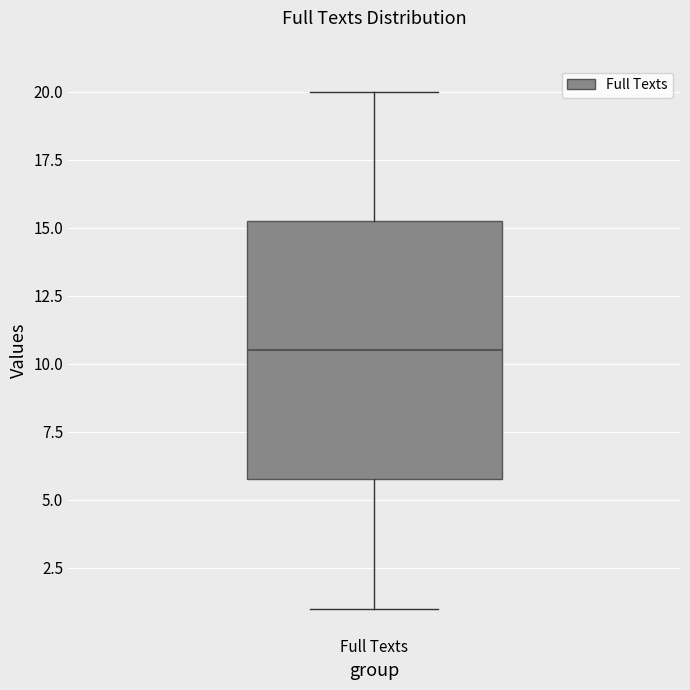

Where does the upper whisker of the box for Full Texts end on the y-axis? The values are not printed on the chart, so give them approximately, as read against the axis.

20.0